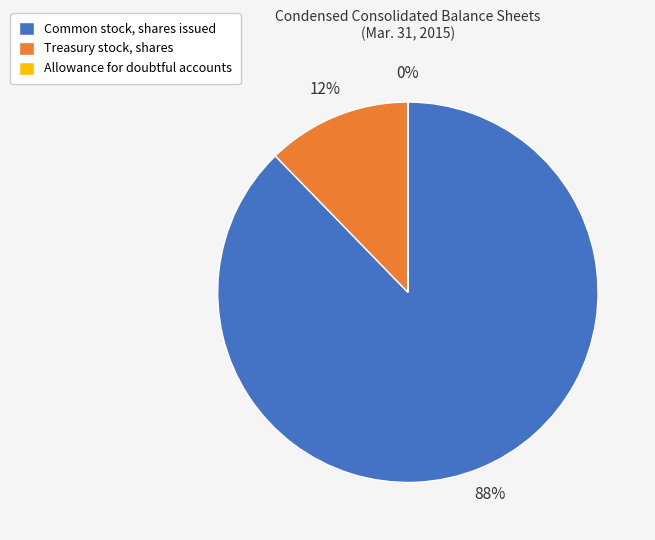

What is the majority slice?

Common stock, shares issued